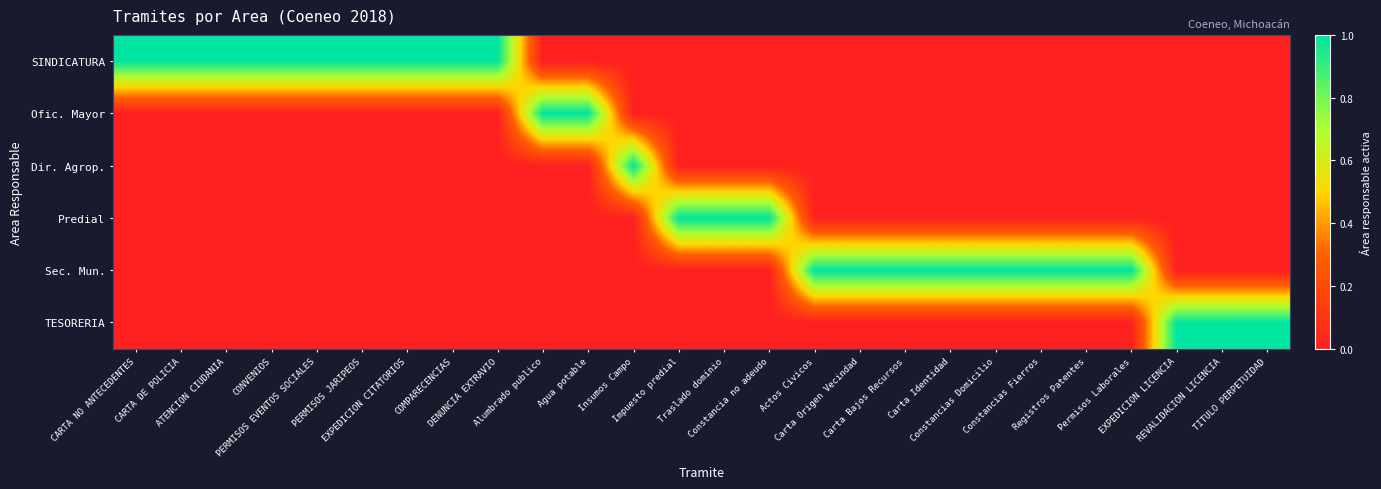

Reading right to left, extract all data points from this chart.

SINDICATURA: TITULO PERPETUIDAD=0	REVALIDACION LICENCIA=0	EXPEDICION LICENCIA=0	Permisos Laborales=0	Registros Patentes=0	Constancias Fierros=0	Constancias Domicilio=0	Carta Identidad=0	Carta Bajos Recursos=0	Carta Origen Vecindad=0	Actos Civicos=0	Constancia no adeudo=0	Traslado dominio=0	Impuesto predial=0	Insumos Campo=0	Agua potable=0	Alumbrado publico=0	DENUNCIA EXTRAVIO=1	COMPARECENCIAS=1	EXPEDICION CITATORIOS=1	PERMISOS JARIPEOS=1	PERMISOS EVENTOS SOCIALES=1	CONVENIOS=1	ATENCION CIUDANIA=1	CARTA DE POLICIA=1	CARTA NO ANTECEDENTES=1
Ofic. Mayor: TITULO PERPETUIDAD=0	REVALIDACION LICENCIA=0	EXPEDICION LICENCIA=0	Permisos Laborales=0	Registros Patentes=0	Constancias Fierros=0	Constancias Domicilio=0	Carta Identidad=0	Carta Bajos Recursos=0	Carta Origen Vecindad=0	Actos Civicos=0	Constancia no adeudo=0	Traslado dominio=0	Impuesto predial=0	Insumos Campo=0	Agua potable=1	Alumbrado publico=1	DENUNCIA EXTRAVIO=0	COMPARECENCIAS=0	EXPEDICION CITATORIOS=0	PERMISOS JARIPEOS=0	PERMISOS EVENTOS SOCIALES=0	CONVENIOS=0	ATENCION CIUDANIA=0	CARTA DE POLICIA=0	CARTA NO ANTECEDENTES=0
Dir. Agrop.: TITULO PERPETUIDAD=0	REVALIDACION LICENCIA=0	EXPEDICION LICENCIA=0	Permisos Laborales=0	Registros Patentes=0	Constancias Fierros=0	Constancias Domicilio=0	Carta Identidad=0	Carta Bajos Recursos=0	Carta Origen Vecindad=0	Actos Civicos=0	Constancia no adeudo=0	Traslado dominio=0	Impuesto predial=0	Insumos Campo=1	Agua potable=0	Alumbrado publico=0	DENUNCIA EXTRAVIO=0	COMPARECENCIAS=0	EXPEDICION CITATORIOS=0	PERMISOS JARIPEOS=0	PERMISOS EVENTOS SOCIALES=0	CONVENIOS=0	ATENCION CIUDANIA=0	CARTA DE POLICIA=0	CARTA NO ANTECEDENTES=0
Predial: TITULO PERPETUIDAD=0	REVALIDACION LICENCIA=0	EXPEDICION LICENCIA=0	Permisos Laborales=0	Registros Patentes=0	Constancias Fierros=0	Constancias Domicilio=0	Carta Identidad=0	Carta Bajos Recursos=0	Carta Origen Vecindad=0	Actos Civicos=0	Constancia no adeudo=1	Traslado dominio=1	Impuesto predial=1	Insumos Campo=0	Agua potable=0	Alumbrado publico=0	DENUNCIA EXTRAVIO=0	COMPARECENCIAS=0	EXPEDICION CITATORIOS=0	PERMISOS JARIPEOS=0	PERMISOS EVENTOS SOCIALES=0	CONVENIOS=0	ATENCION CIUDANIA=0	CARTA DE POLICIA=0	CARTA NO ANTECEDENTES=0
Sec. Mun.: TITULO PERPETUIDAD=0	REVALIDACION LICENCIA=0	EXPEDICION LICENCIA=0	Permisos Laborales=1	Registros Patentes=1	Constancias Fierros=1	Constancias Domicilio=1	Carta Identidad=1	Carta Bajos Recursos=1	Carta Origen Vecindad=1	Actos Civicos=1	Constancia no adeudo=0	Traslado dominio=0	Impuesto predial=0	Insumos Campo=0	Agua potable=0	Alumbrado publico=0	DENUNCIA EXTRAVIO=0	COMPARECENCIAS=0	EXPEDICION CITATORIOS=0	PERMISOS JARIPEOS=0	PERMISOS EVENTOS SOCIALES=0	CONVENIOS=0	ATENCION CIUDANIA=0	CARTA DE POLICIA=0	CARTA NO ANTECEDENTES=0
TESORERIA: TITULO PERPETUIDAD=1	REVALIDACION LICENCIA=1	EXPEDICION LICENCIA=1	Permisos Laborales=0	Registros Patentes=0	Constancias Fierros=0	Constancias Domicilio=0	Carta Identidad=0	Carta Bajos Recursos=0	Carta Origen Vecindad=0	Actos Civicos=0	Constancia no adeudo=0	Traslado dominio=0	Impuesto predial=0	Insumos Campo=0	Agua potable=0	Alumbrado publico=0	DENUNCIA EXTRAVIO=0	COMPARECENCIAS=0	EXPEDICION CITATORIOS=0	PERMISOS JARIPEOS=0	PERMISOS EVENTOS SOCIALES=0	CONVENIOS=0	ATENCION CIUDANIA=0	CARTA DE POLICIA=0	CARTA NO ANTECEDENTES=0